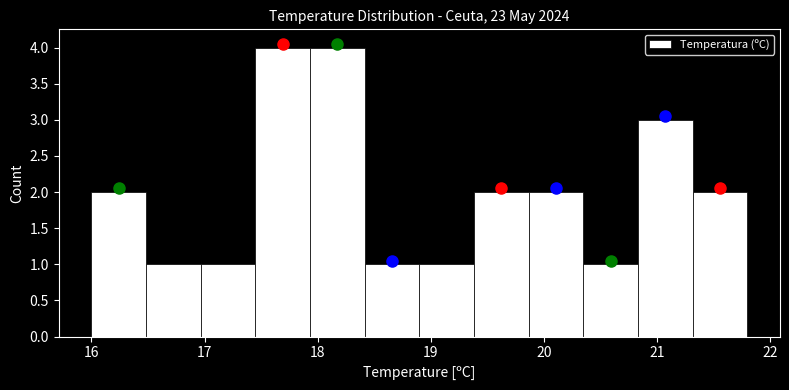

What is the height of the bar covering 17.9 to 18.4 on the x-axis? Neither the bar edges nor the heights are printed on the chart, so give them approximately, as read against the axes.

4